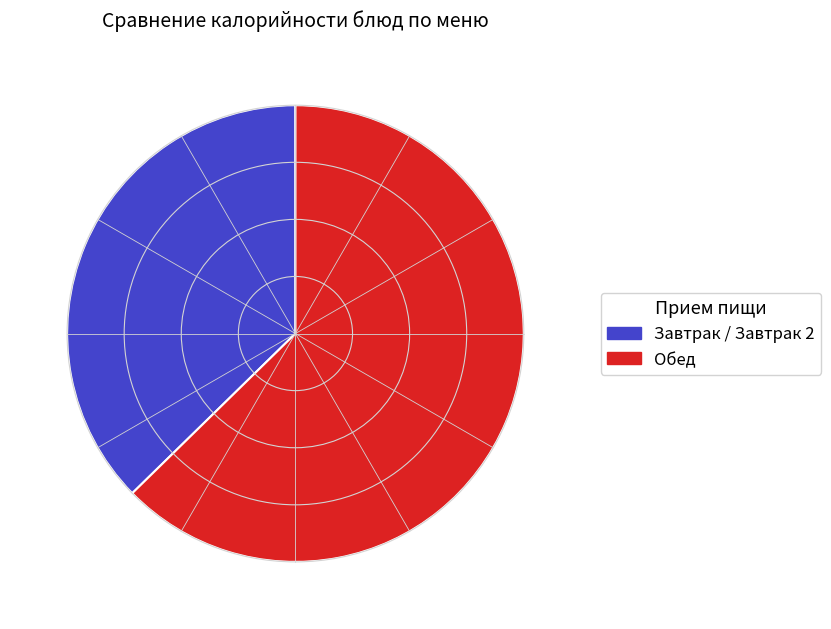

Which slice is the smallest?

Завтрак / Завтрак 2